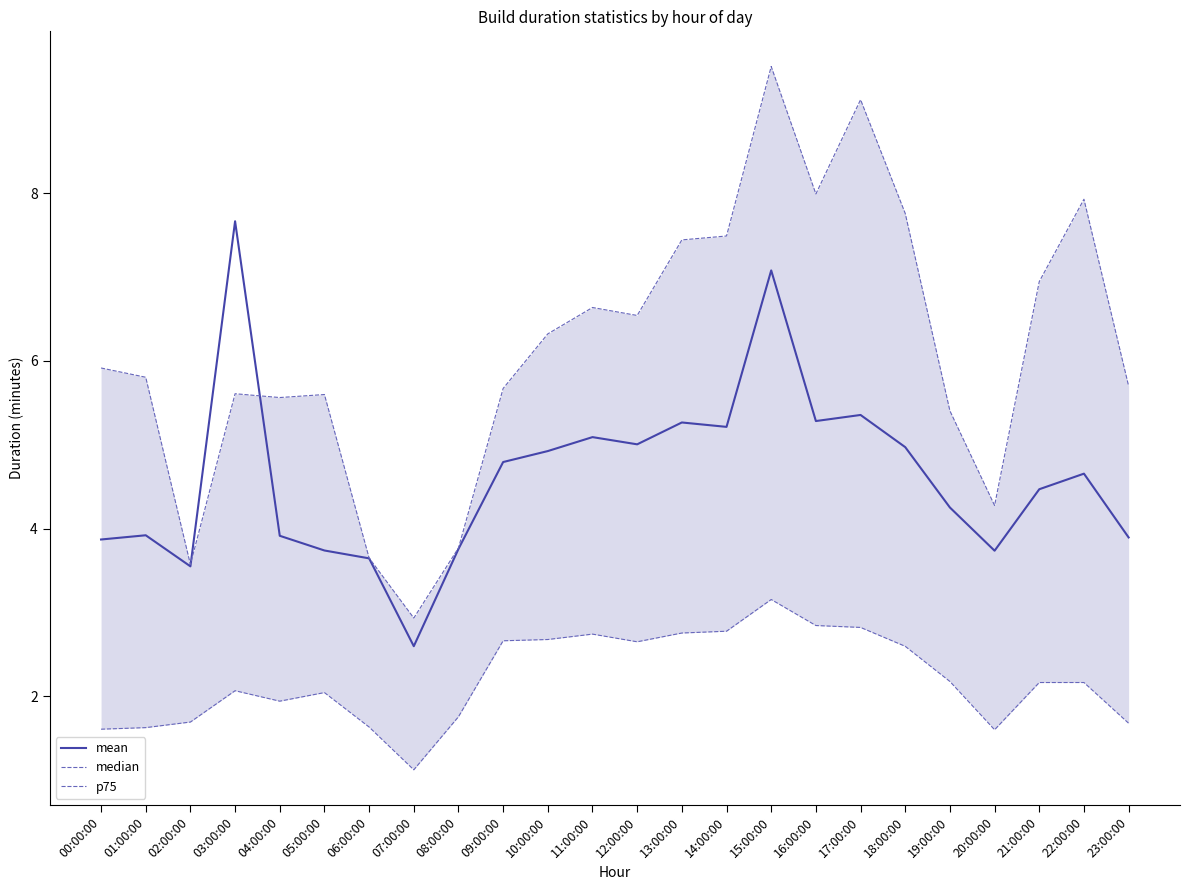

Does the chart display data point markers on the line(s)?

No